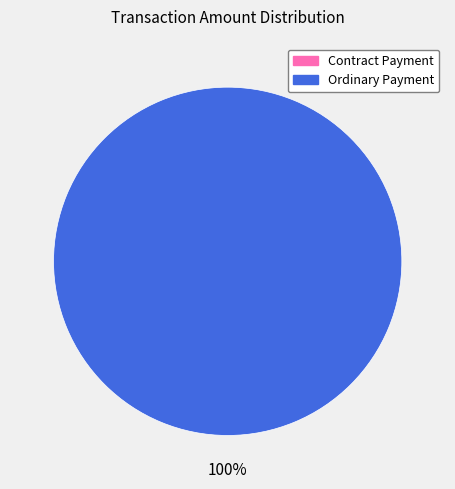

The Ordinary Payment slice represents 92% of the pie. True or false?

False